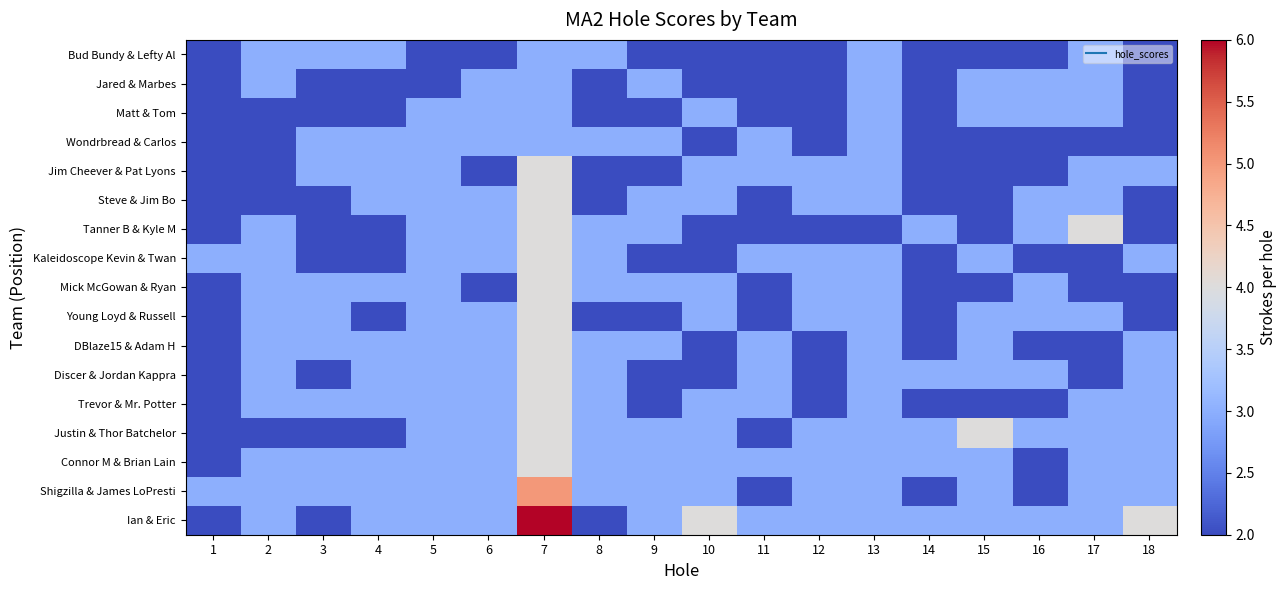

At which category is the sum across all series the highest?

7